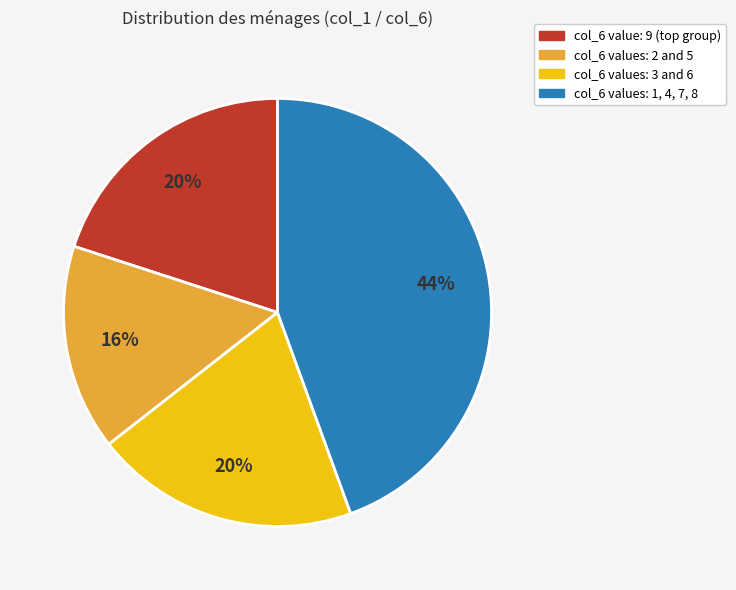

Is there a majority slice in this chart?

No